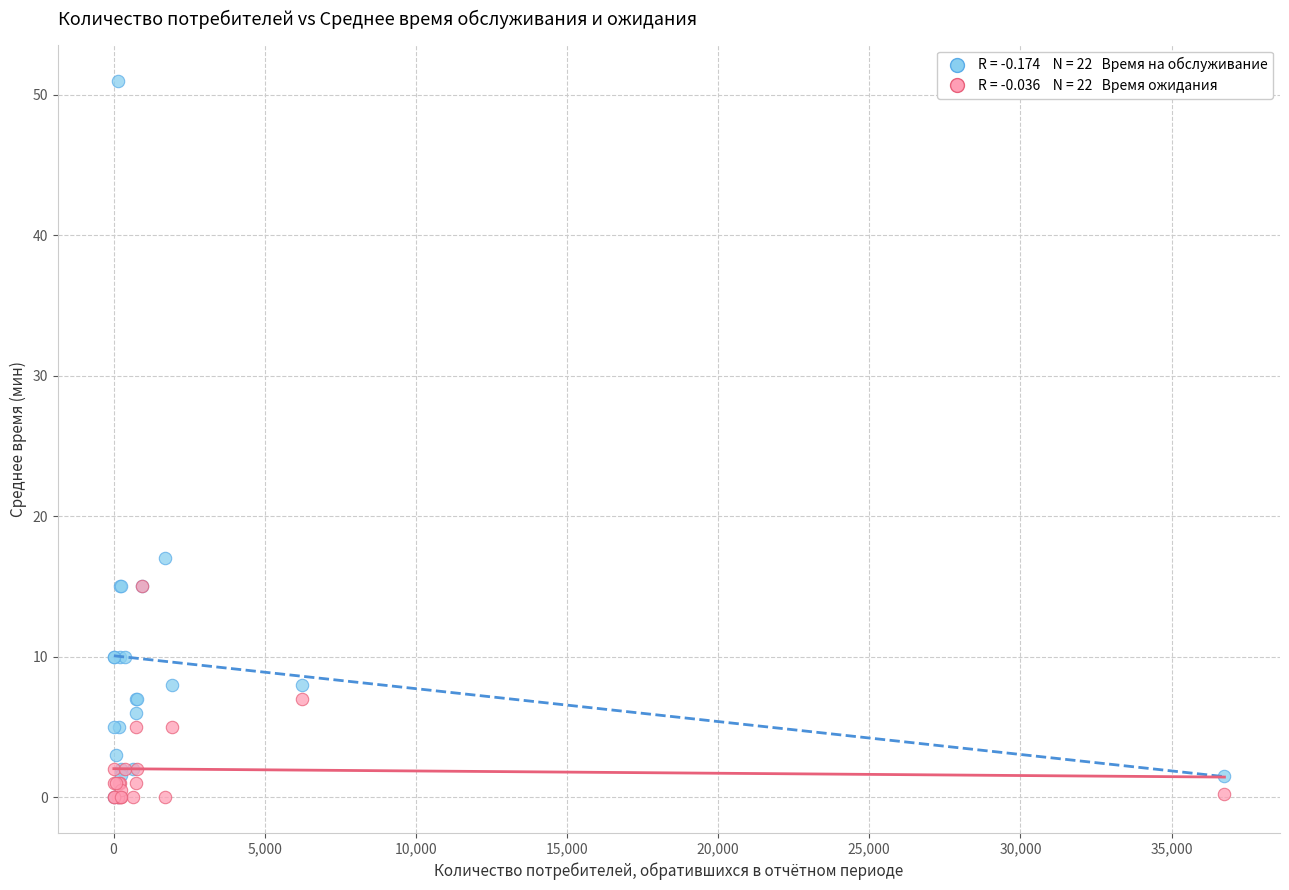

Across all series, what Y value is closest to 25?

17.0